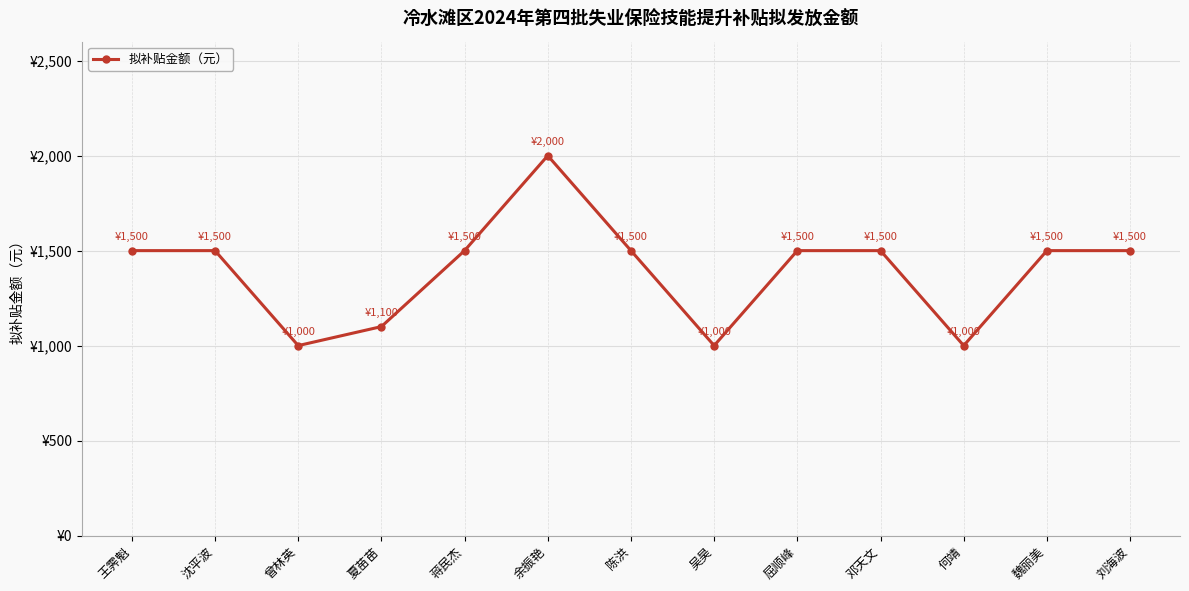

What is the change in value from 王霁魁 to 余振艳?

+500